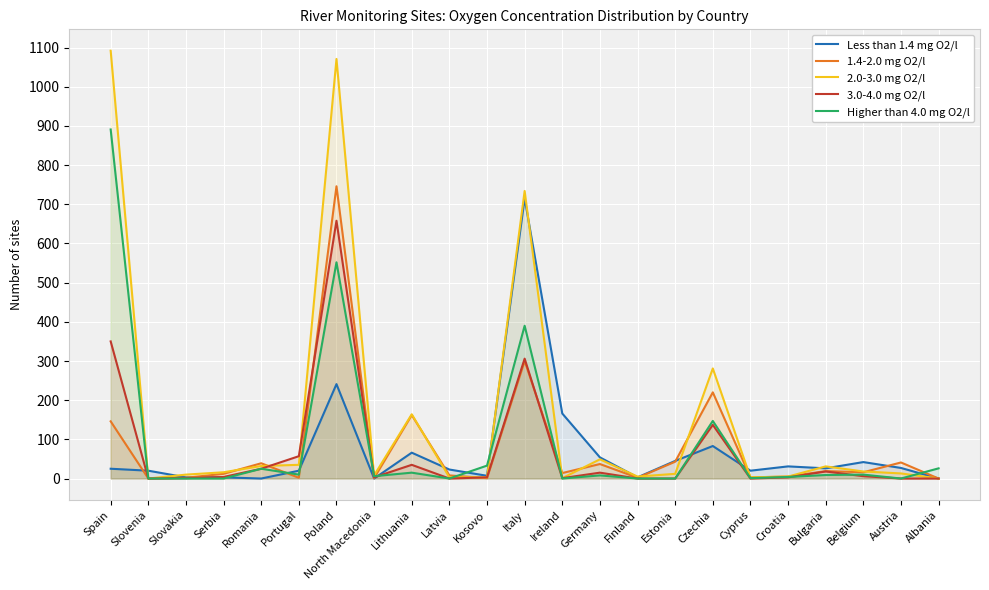

Rank the categories by 3.0-4.0 mg O2/l value from highest to lowest.

Poland, Spain, Italy, Czechia, Portugal, Lithuania, Romania, Bulgaria, Germany, Belgium, Serbia, North Macedonia, Kosovo, Croatia, Slovakia, Ireland, Slovenia, Latvia, Finland, Estonia, Cyprus, Austria, Albania